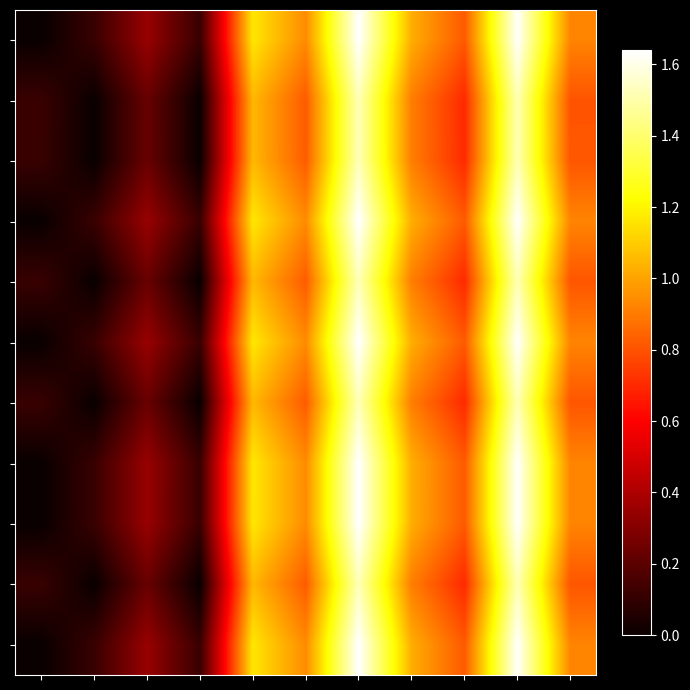

At how many categories does at least one series exceed 0?

11